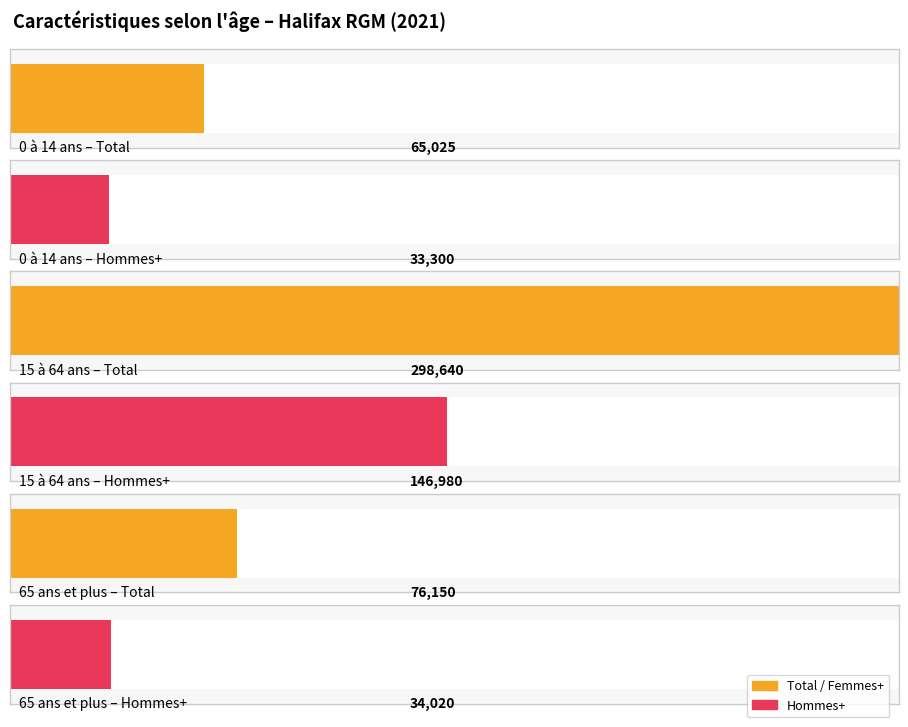

Are the bars grouped side by side (vs. stacked)?

Yes